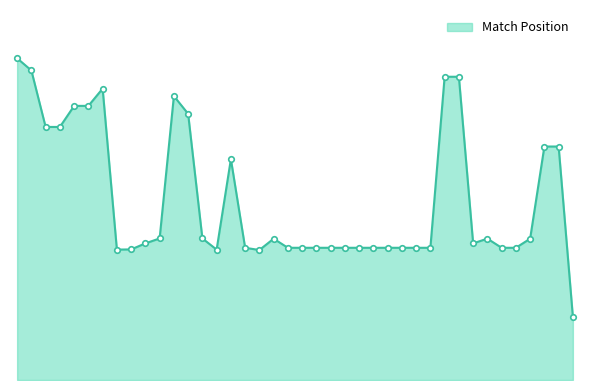

What is the value of the 17th point from the left?

1952